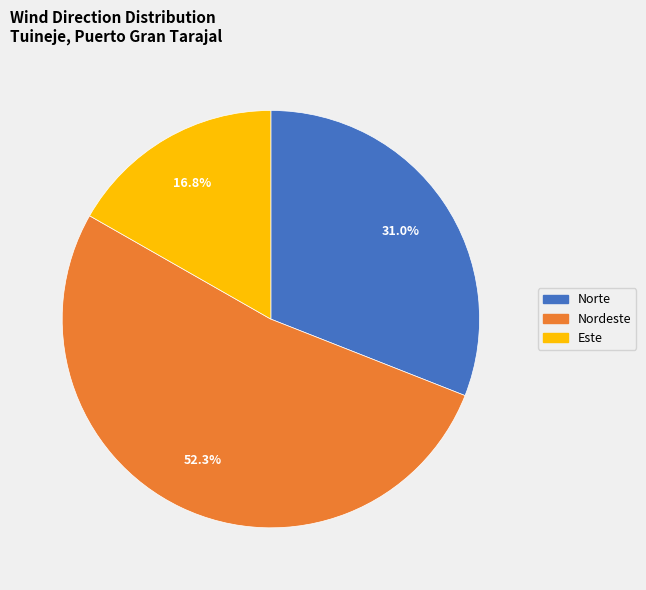

Is there a majority slice in this chart?

Yes